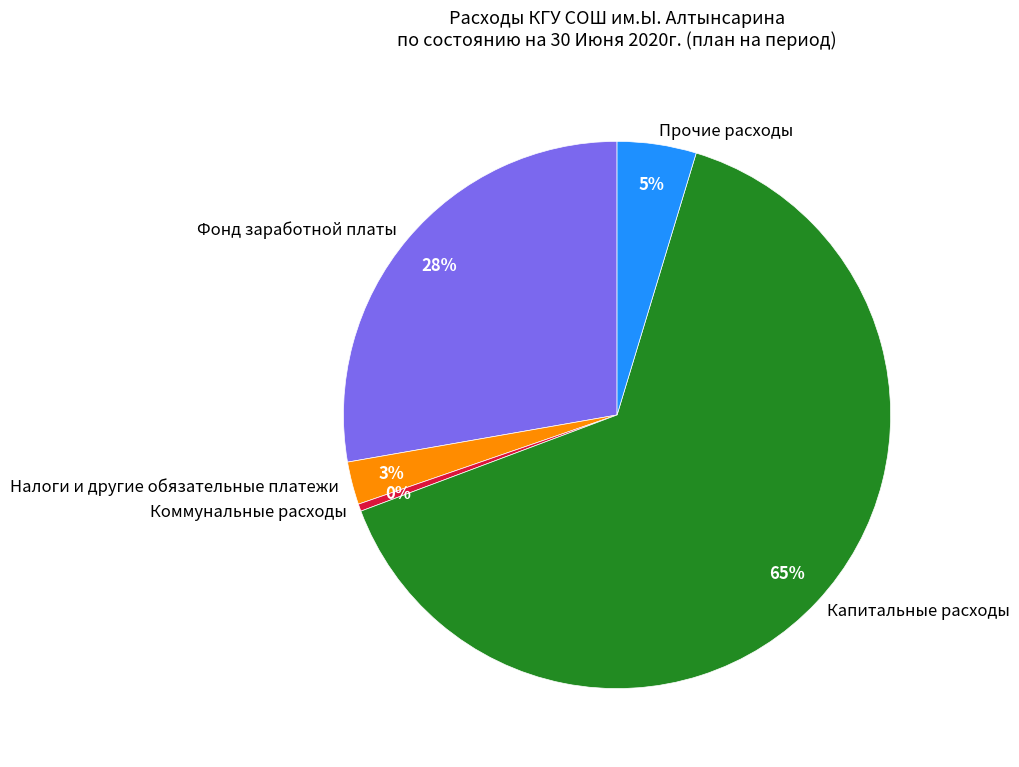

To the nearest percent, what is the difference between the Фонд заработной платы and Прочие расходы slice percentages?

23%